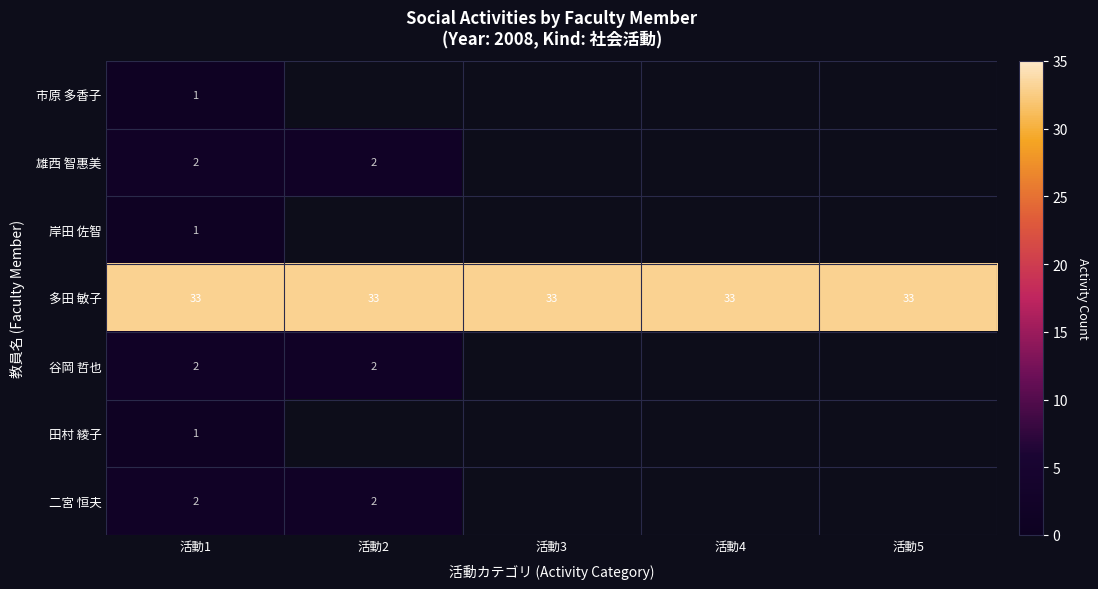

How many series are shown in this chart?

7